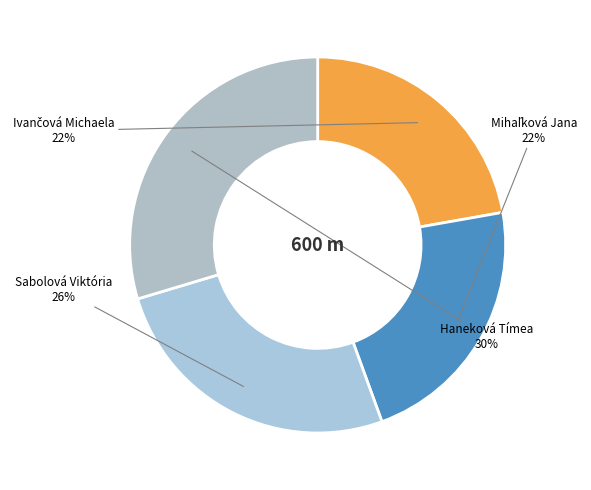

Count the number of slices in the pie.

4